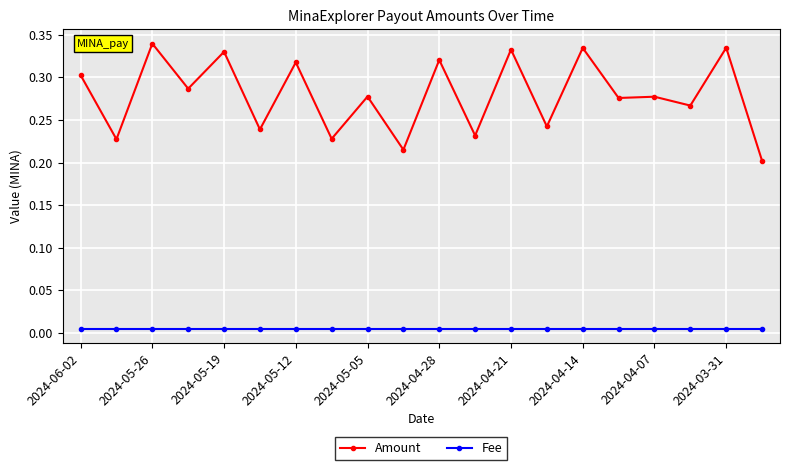

Rank the series by their maximum value, from lowest to highest.

Fee, Amount